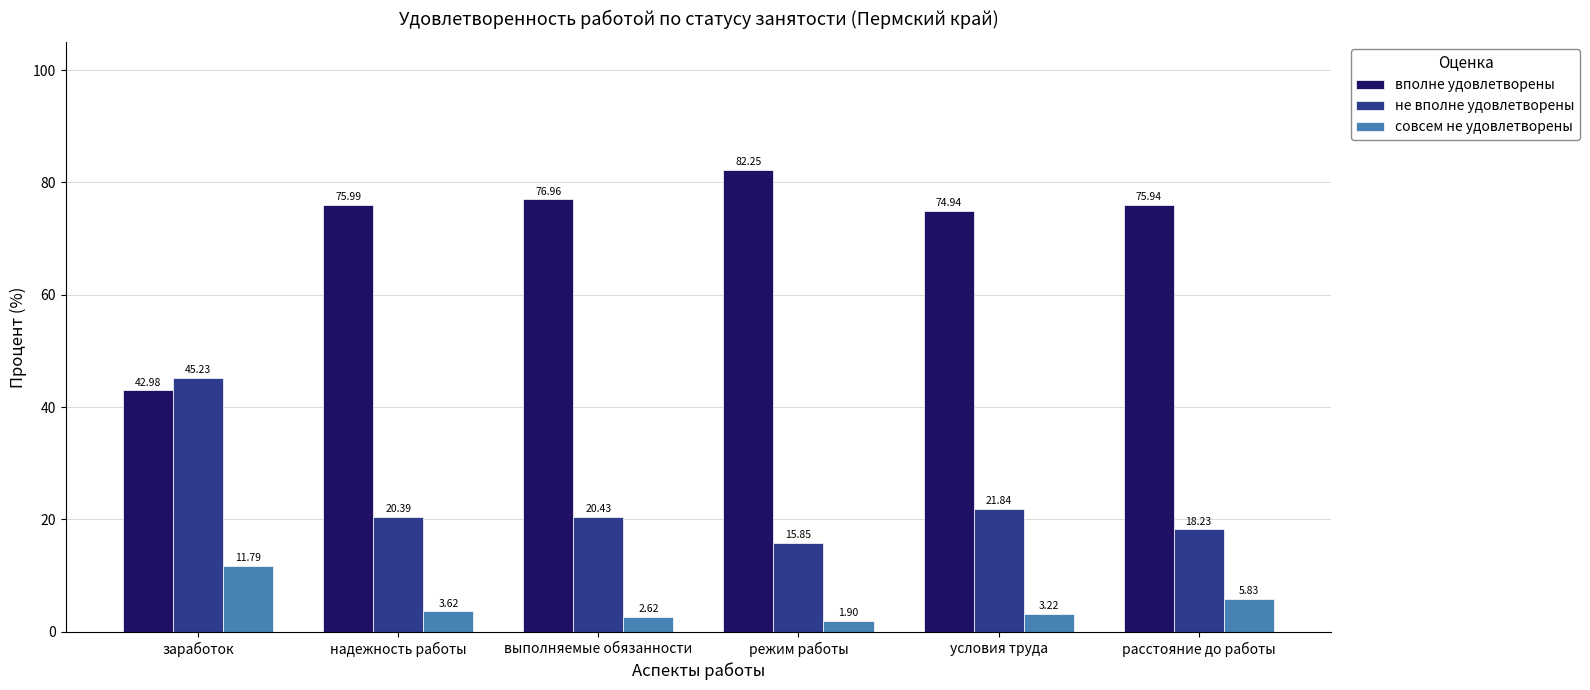

What is the difference between the maximum and second lowest values in the вполне удовлетворены series?

7.3